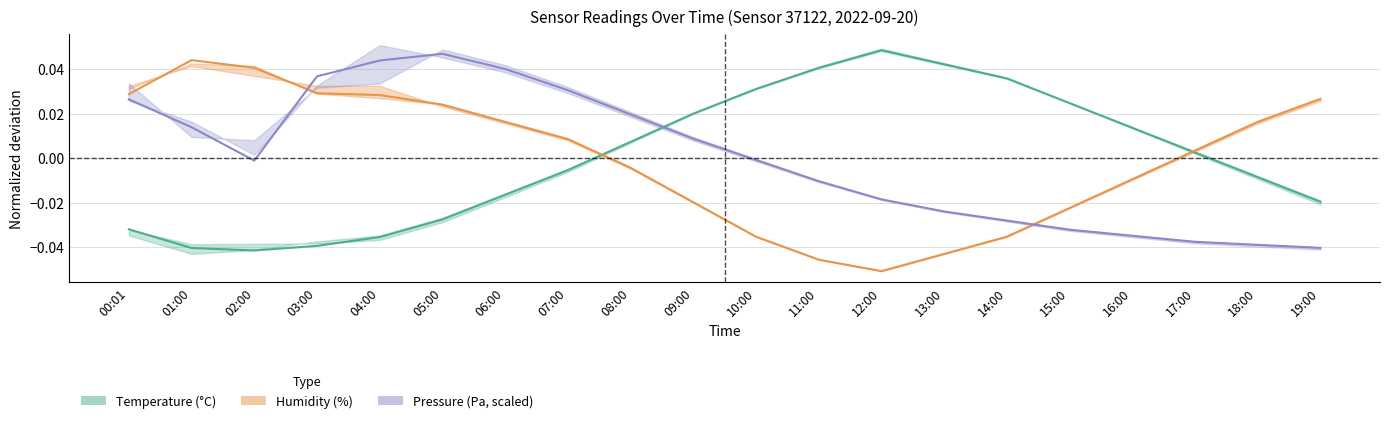

At which category is the sum across all series the highest?

05:00